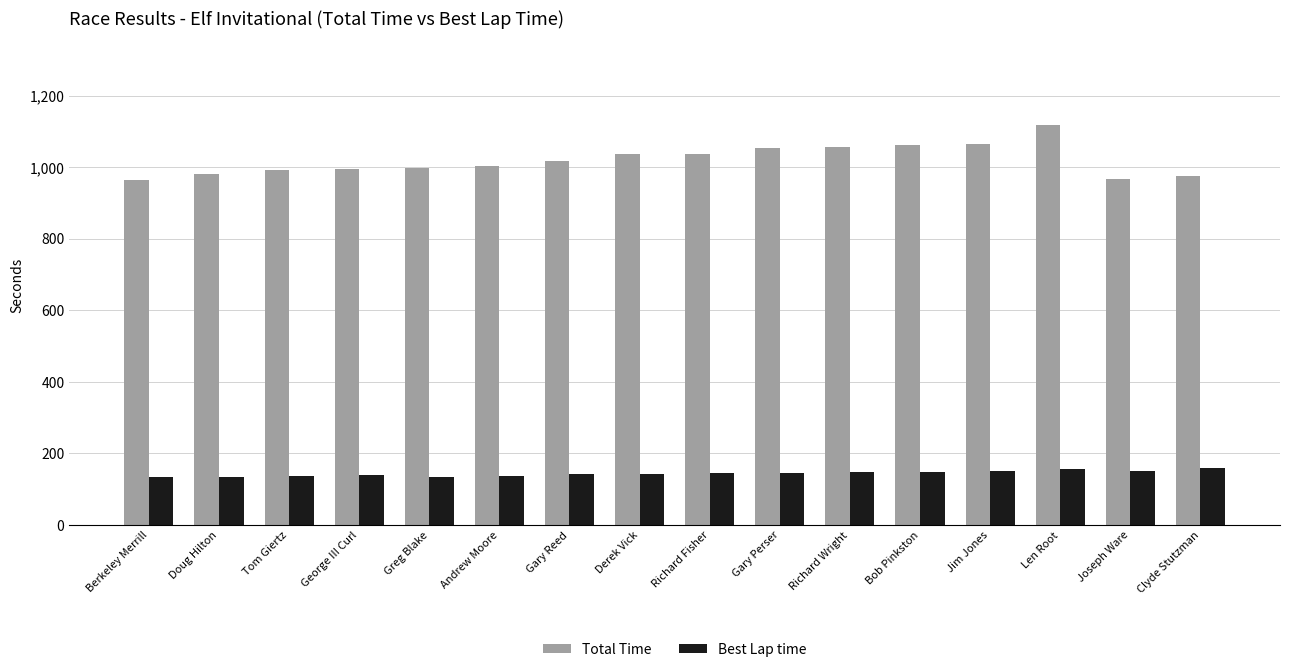

What is the total value across all series at Joseph Ware?

1117.8